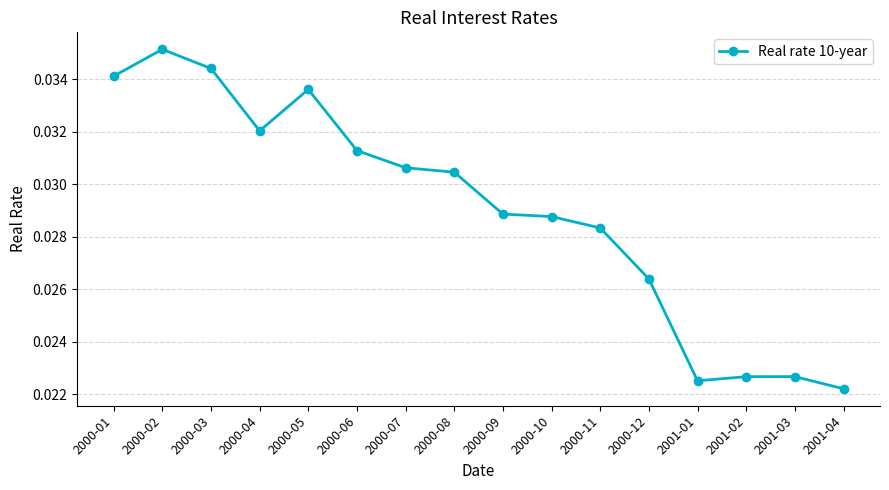

Which category has the lowest value across all series?

2001-04